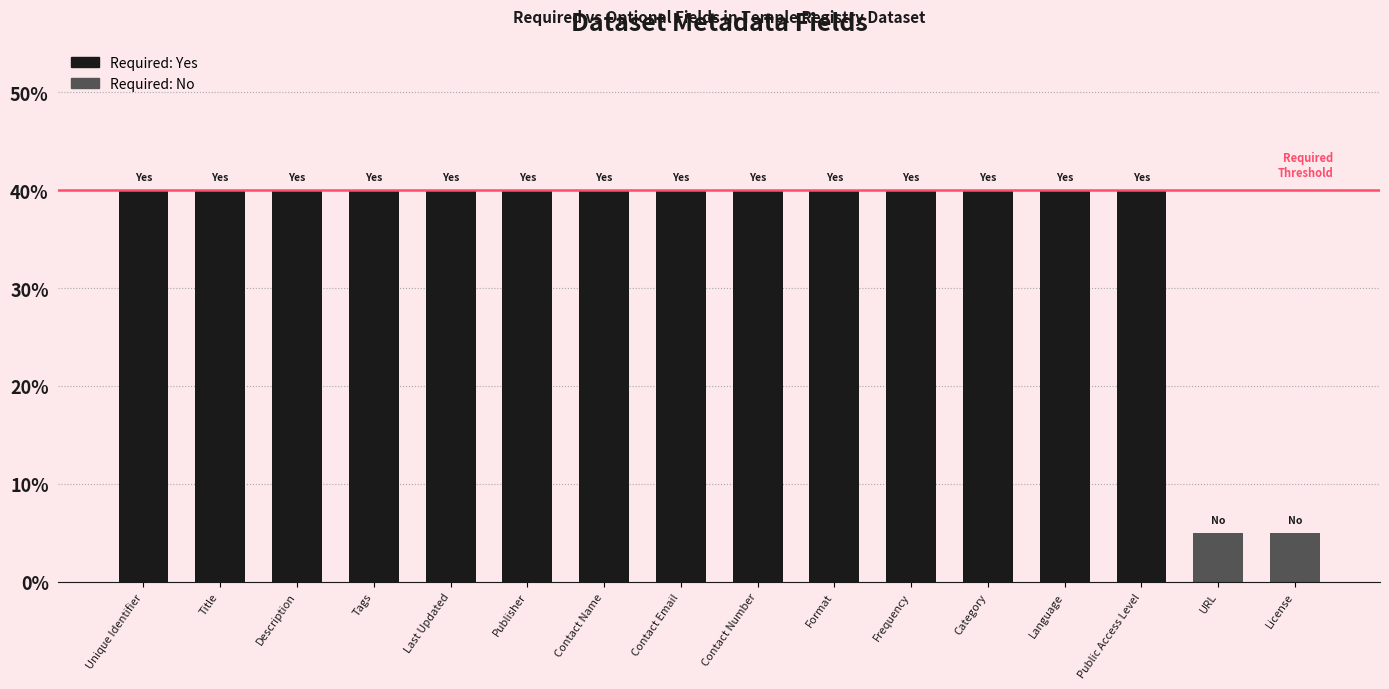

What is the difference between the maximum and minimum values?

35